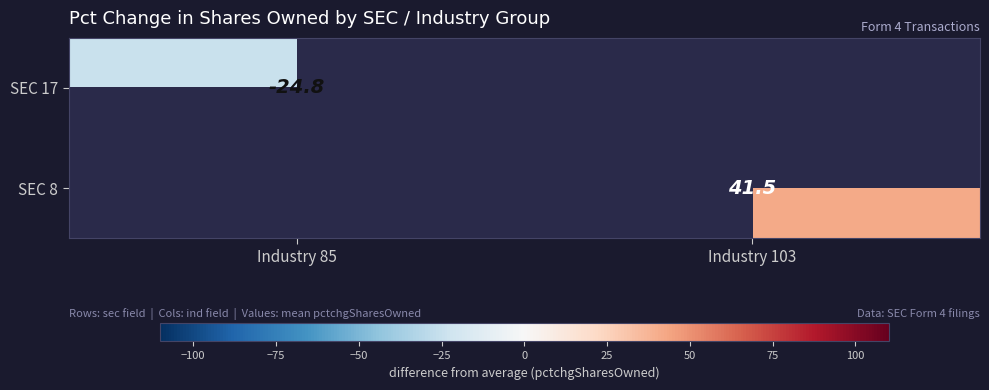

What is the maximum value shown in the chart?

41.5